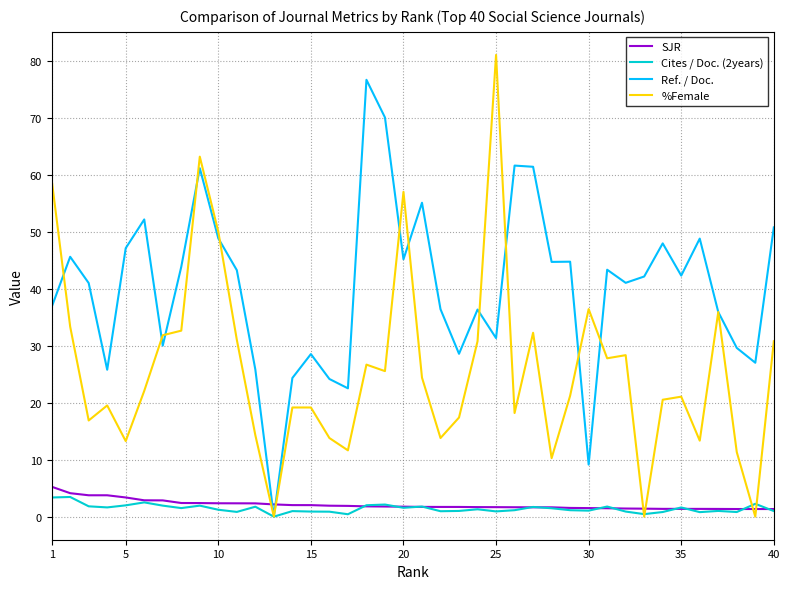

Which series has the widest spread of values?

%Female